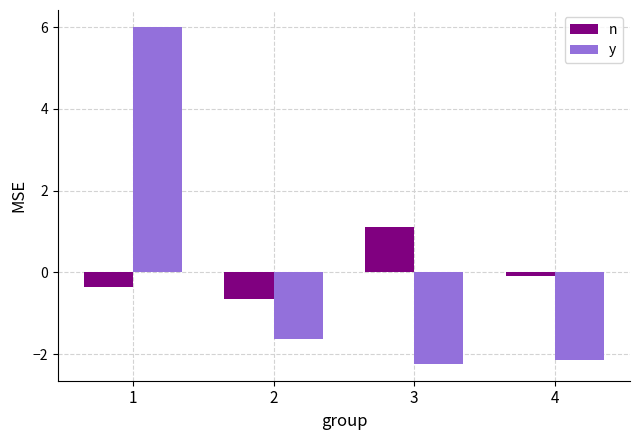

At 4, list the series in order from largest to smallest.

n, y